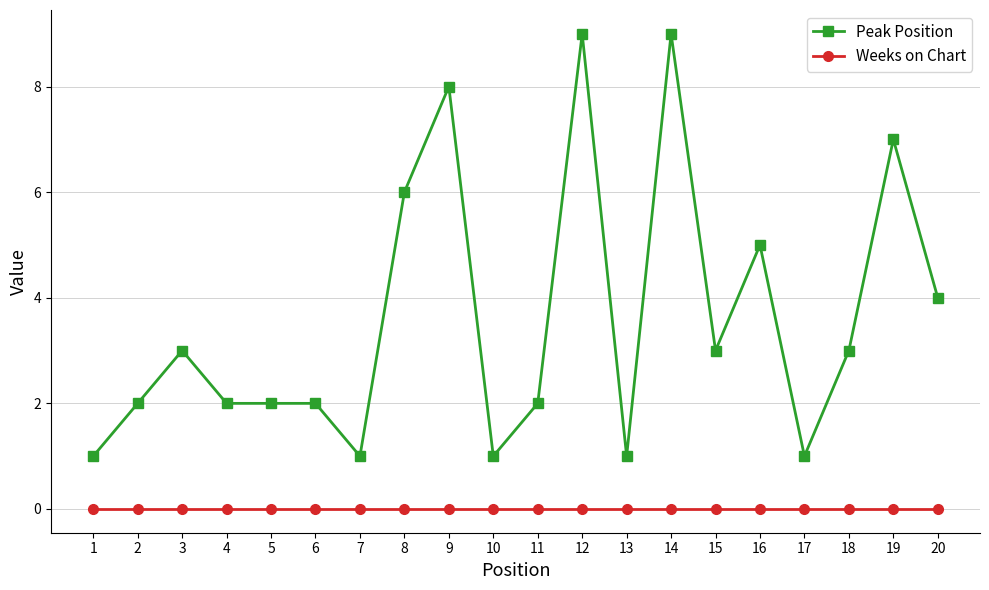

What is the sum of the Peak Position values at 13 and 15?

4